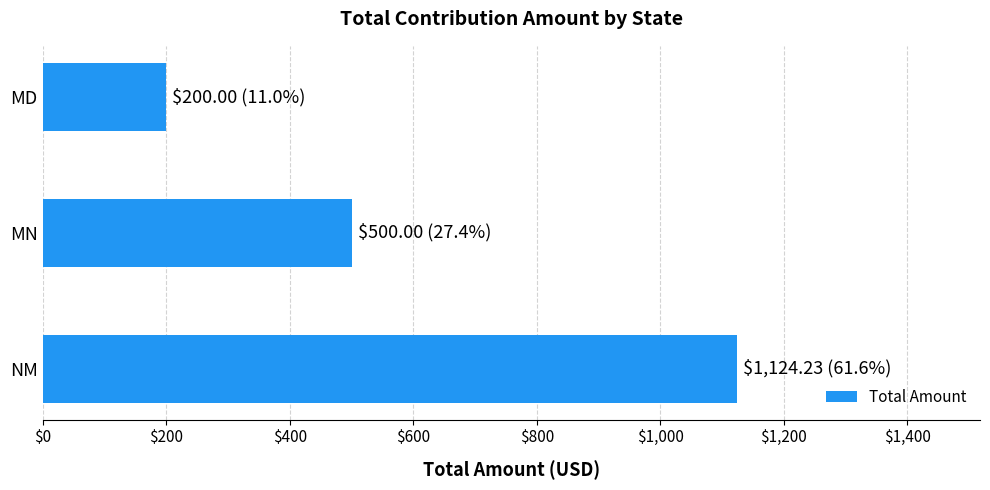

Reading bottom to top, what are all the values shown in this chart?

NM=1124.2	MN=500.0	MD=200.0